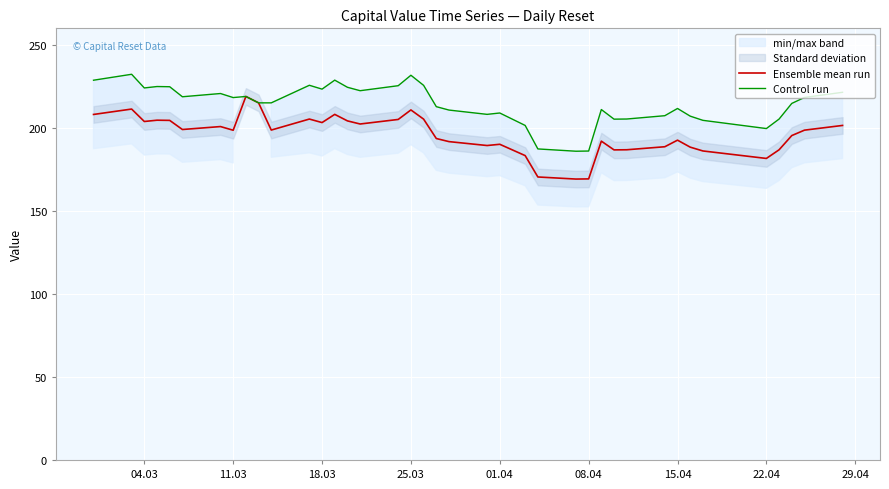

The value of Control run at 15.04 is 291.8. True or false?

False